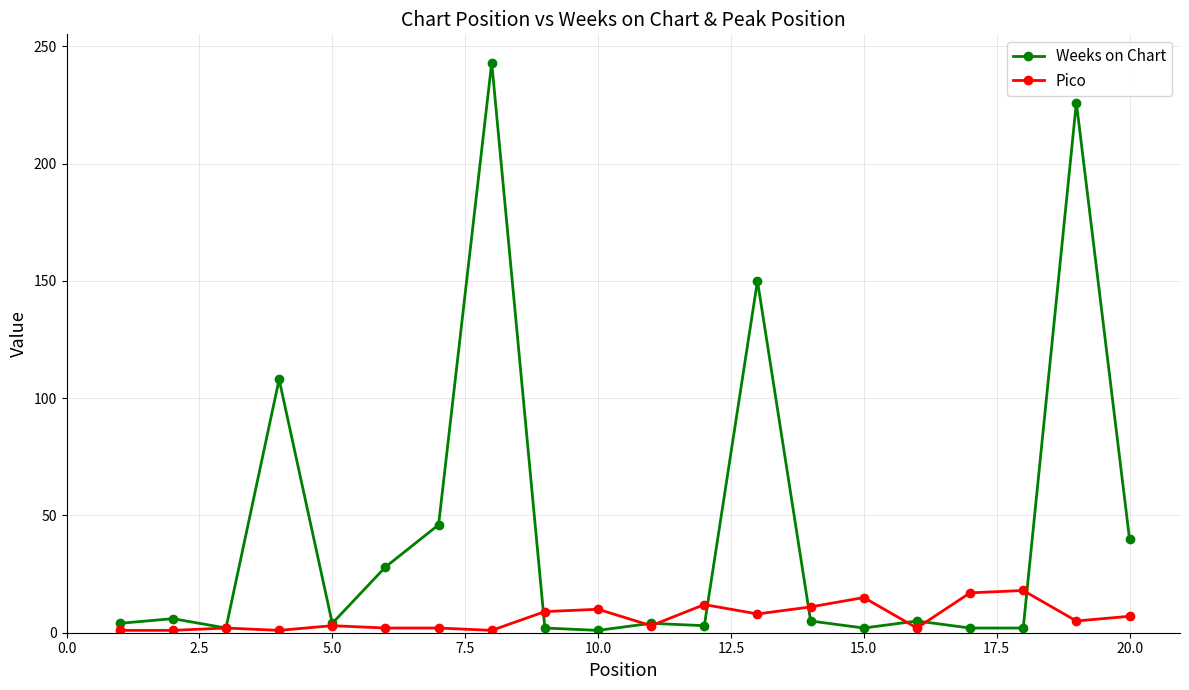

Which series has the largest range (max minus min)?

Weeks on Chart